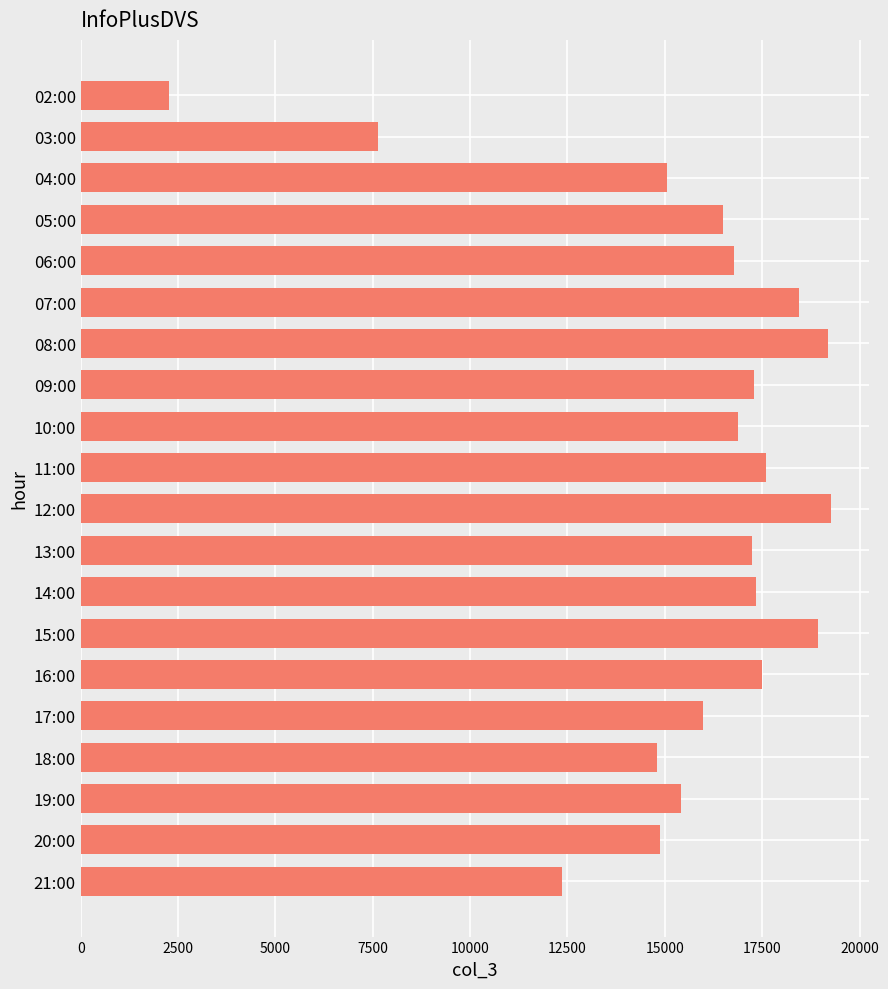

How many series are shown in this chart?

1